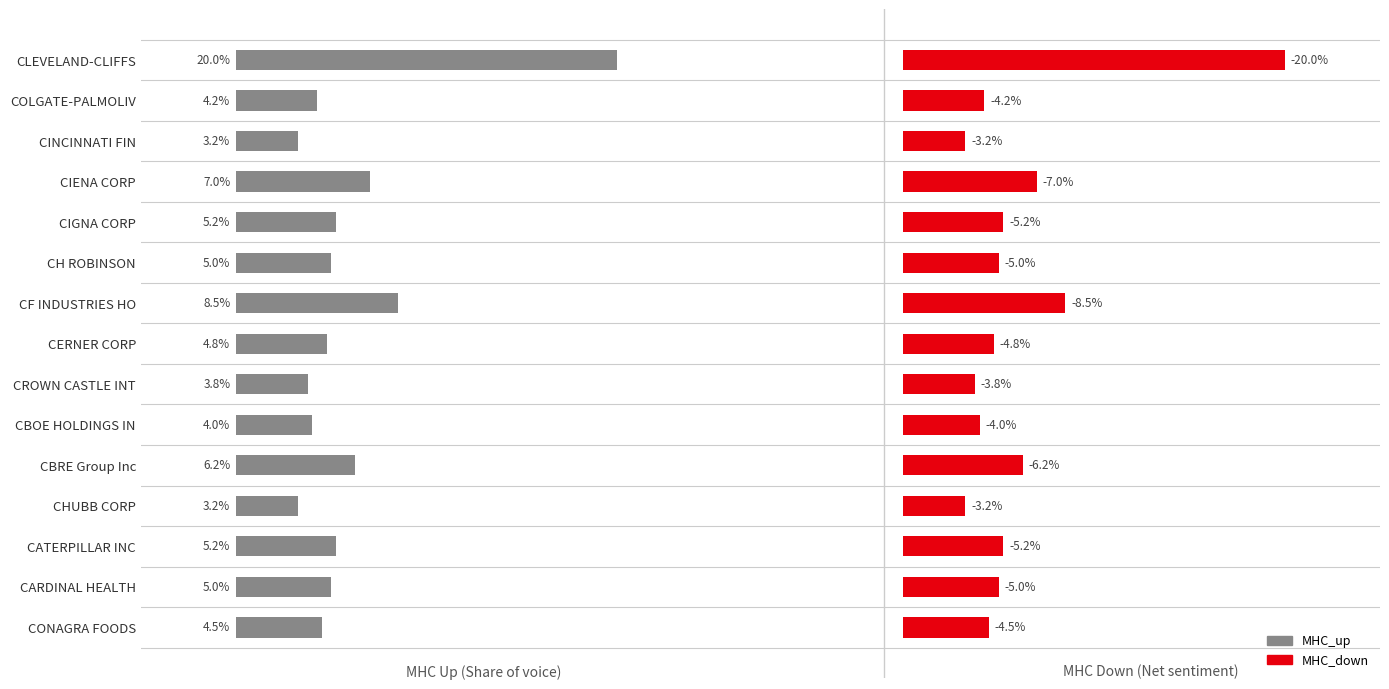

What is the maximum value for MHC_up?

0.2